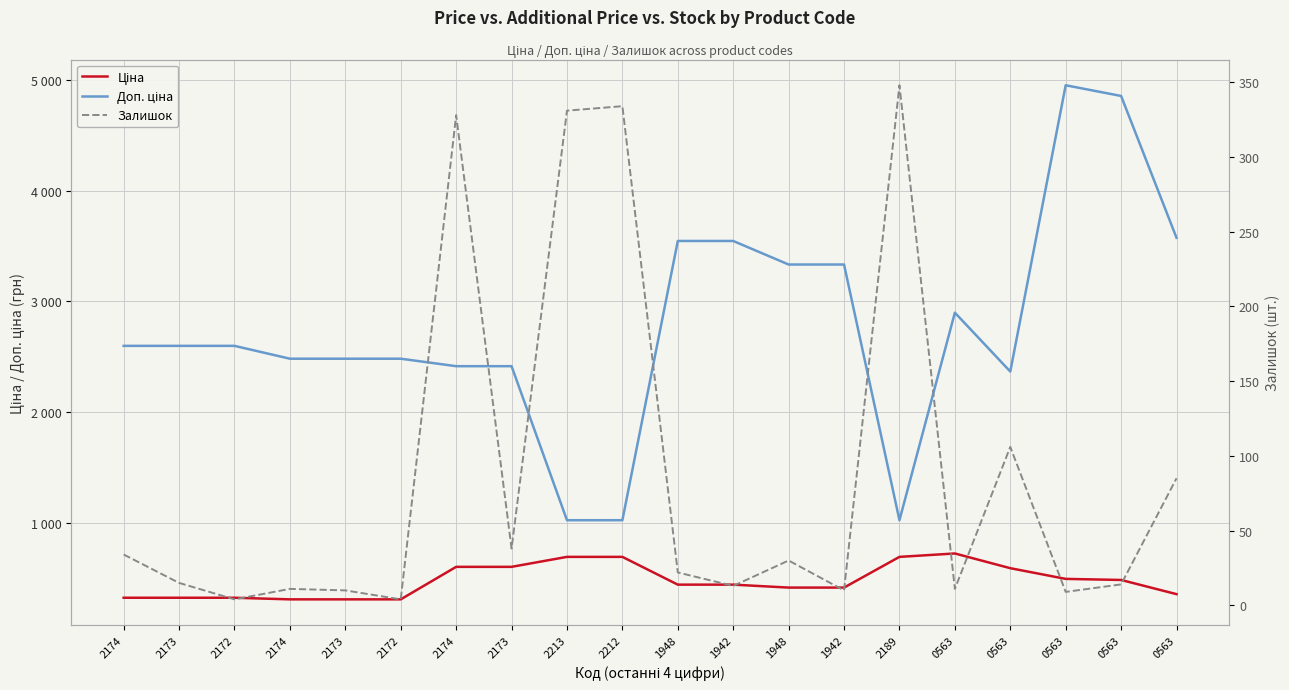

Is this an area chart (filled region under the line)?

No